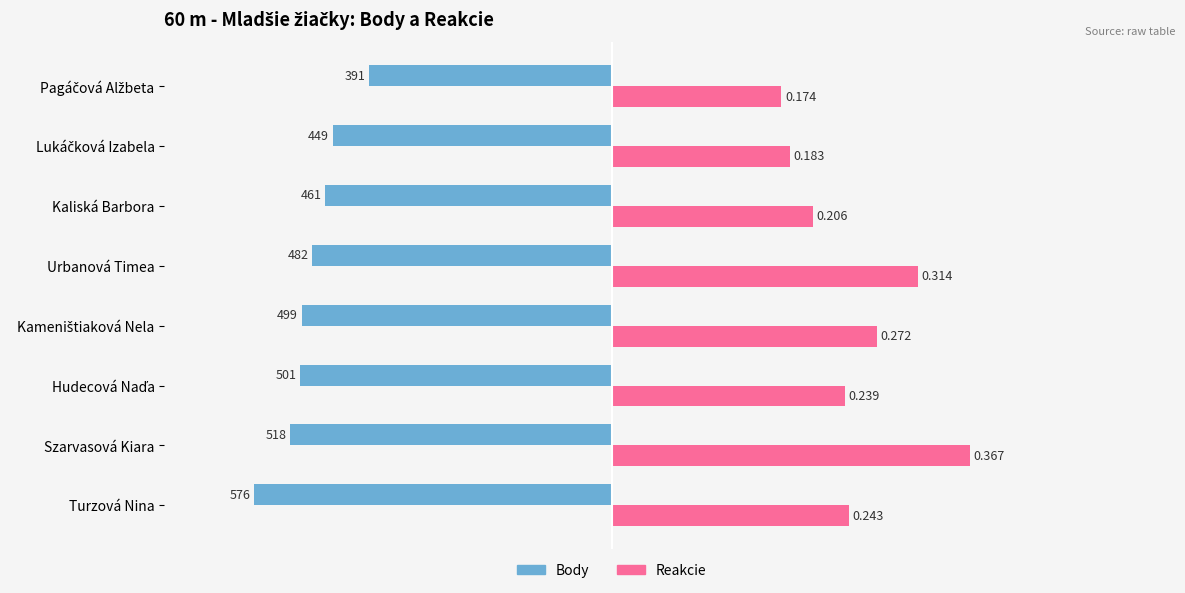

Count the Reakcie values in the range 0 to 1.

8